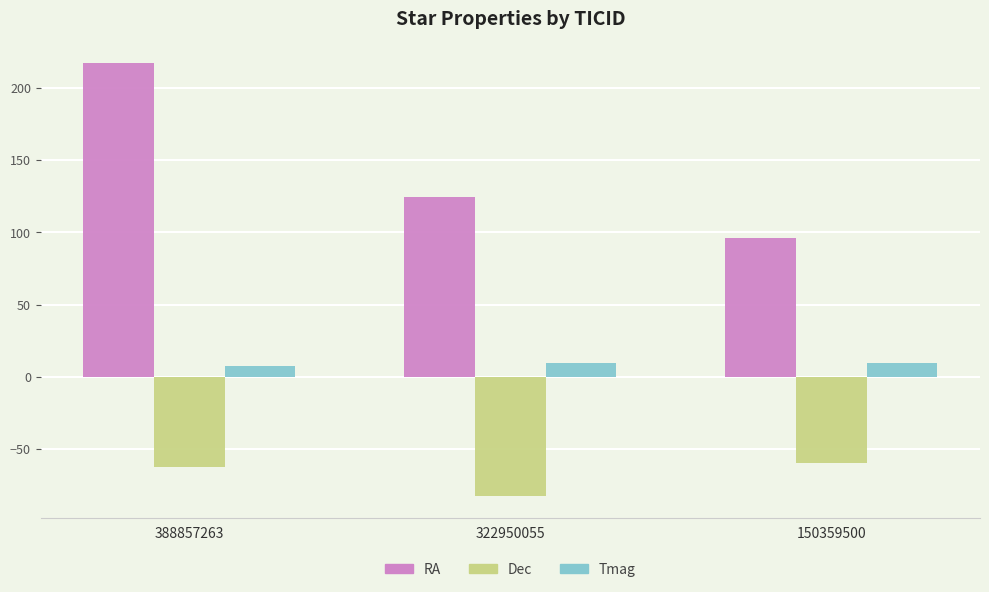

What is the total value across all series at 388857263?

162.1